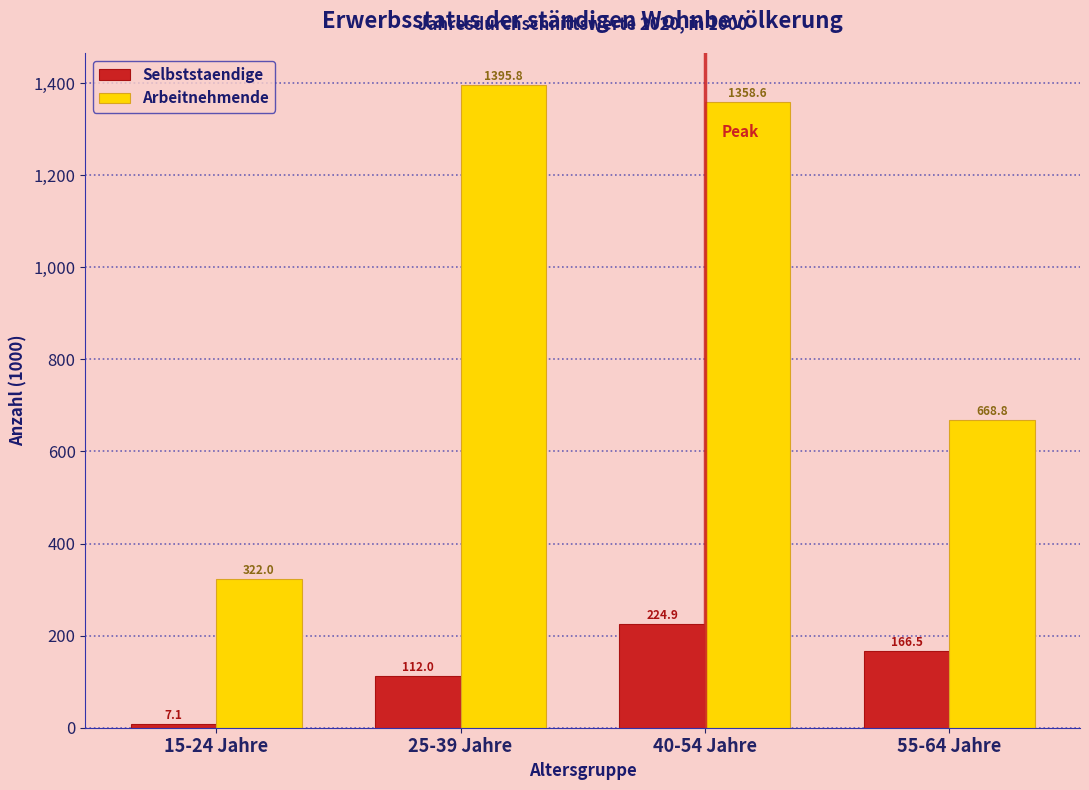

Reading left to right, what are all the values shown in this chart?

Selbststaendige: 7.1	112.0	224.9	166.5
Arbeitnehmende: 322.0	1395.8	1358.6	668.8